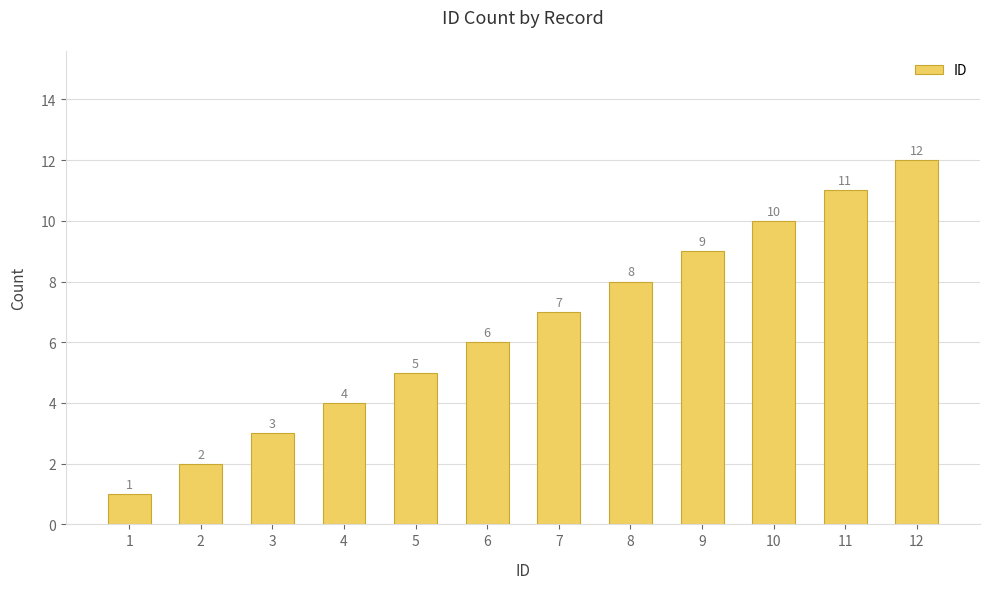

The value at 5 is 7. True or false?

False